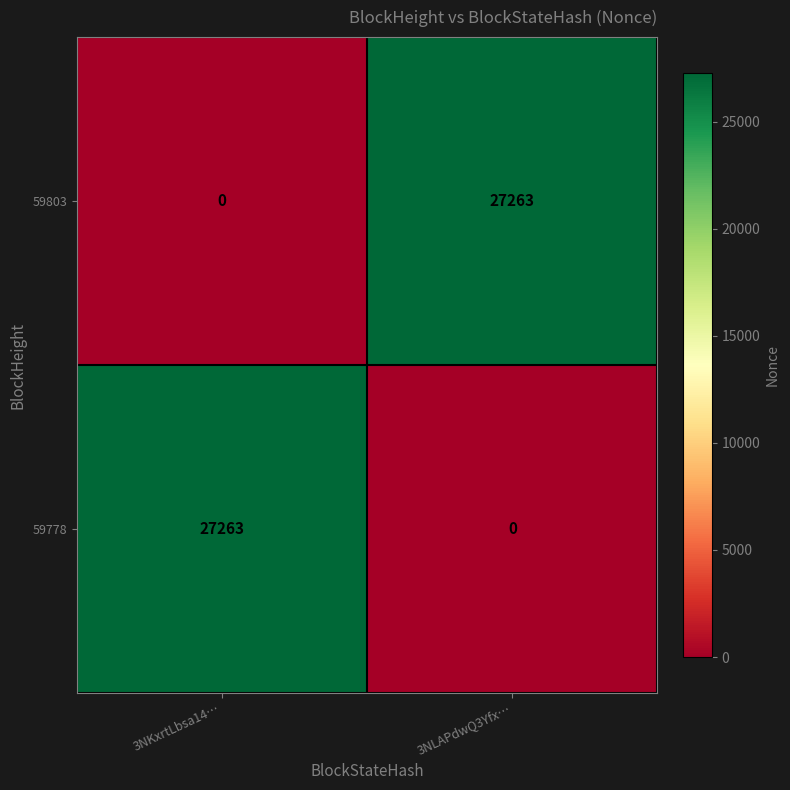

The value of 59803 at 3NKxrtLbsa14… is 15077. True or false?

False